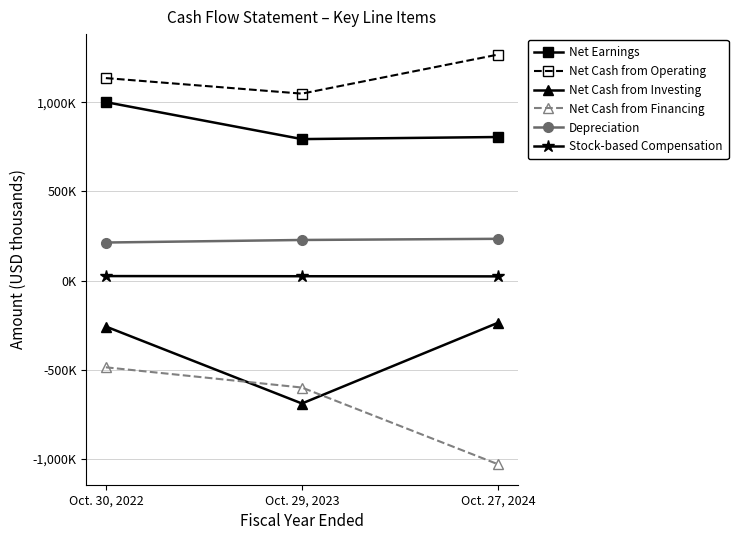

Is the value of Net Cash from Investing at Oct. 29, 2023 greater than the value of Stock-based Compensation at Oct. 29, 2023?

No